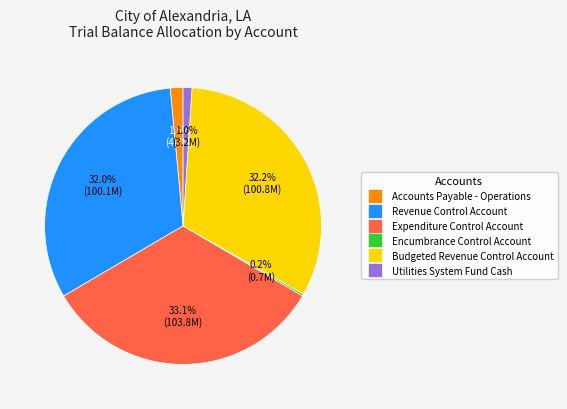

Is Expenditure Control Account the majority of the pie?

No